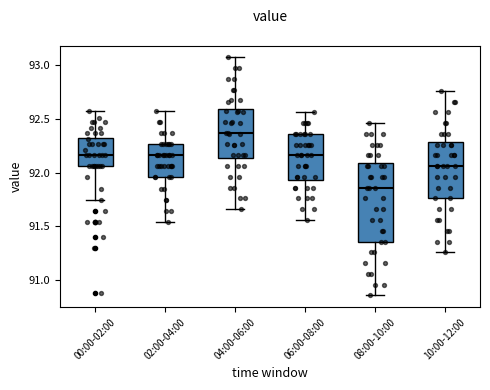

Comparing the boxes themselves (not the whiskers), which one is the tallest?

08:00-10:00